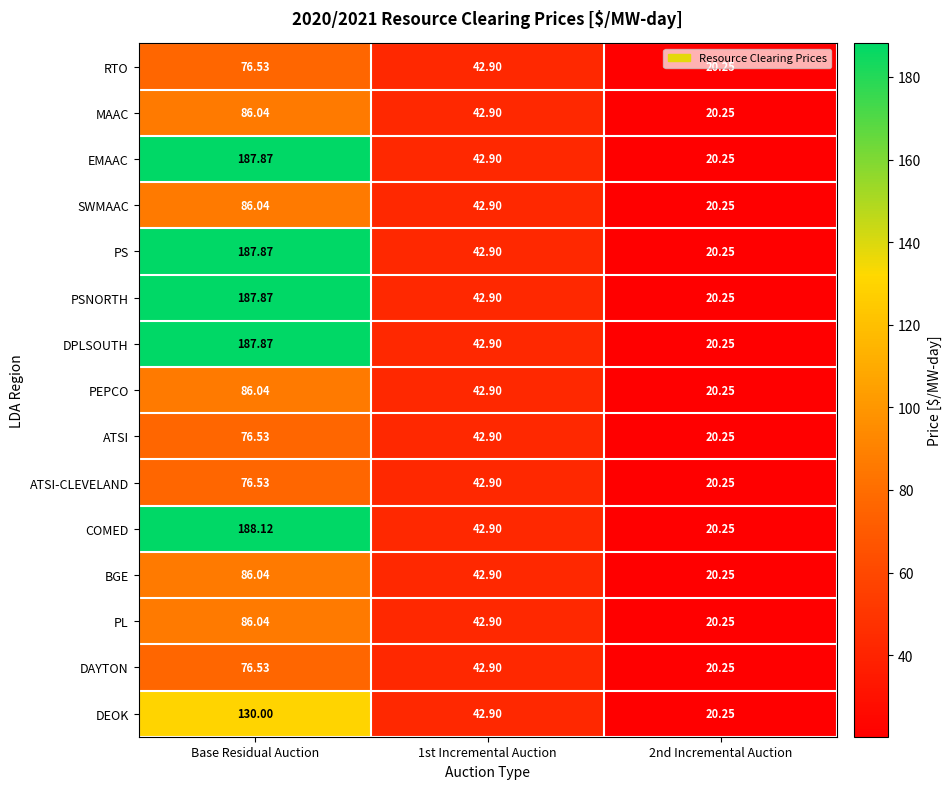

Which series has the largest range (max minus min)?

COMED